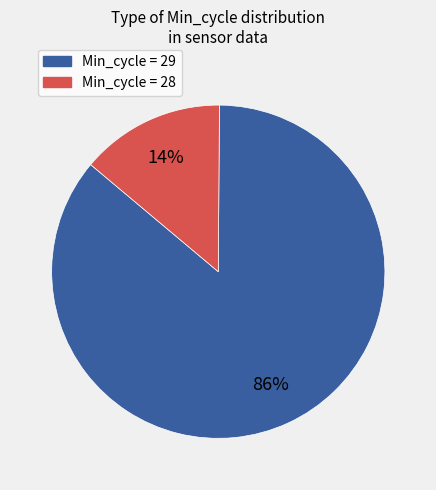

To the nearest percent, what is the average slice percentage?

50%